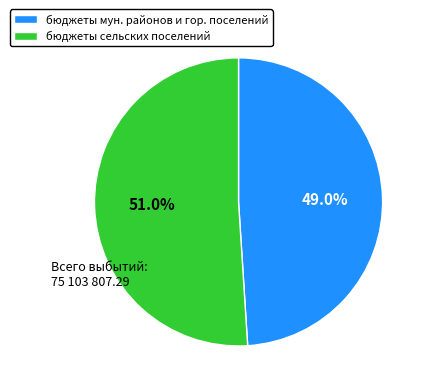

Which category has the biggest portion of the pie?

бюджеты сельских поселений